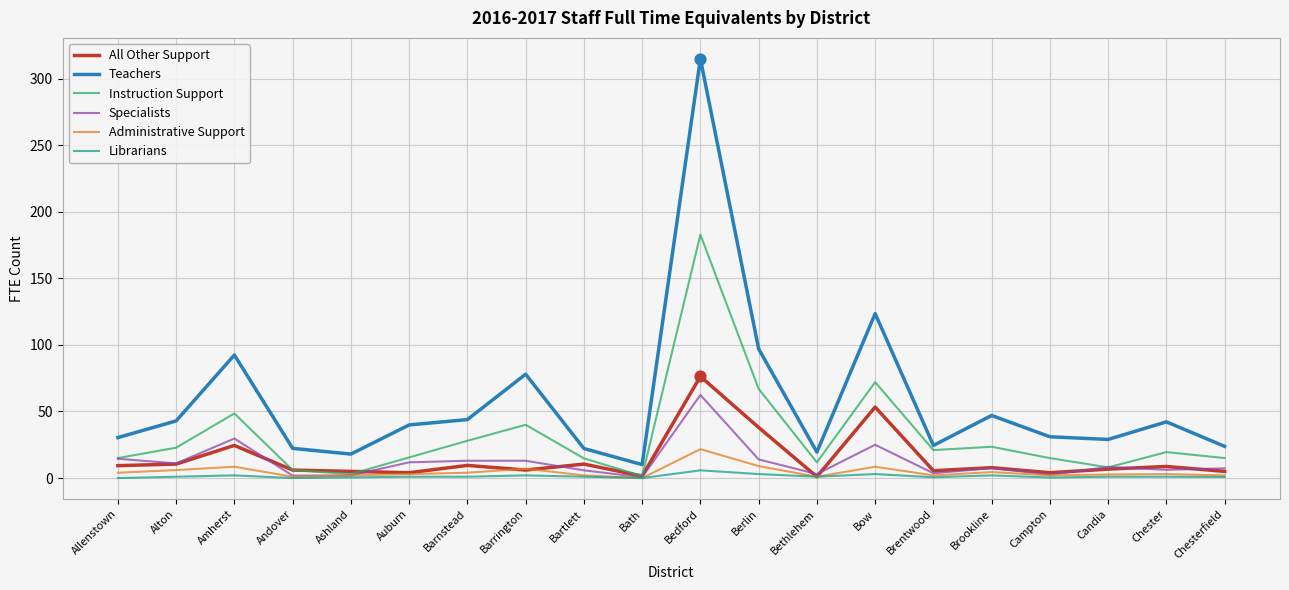

What is the total value across all series at Ashland?

30.5